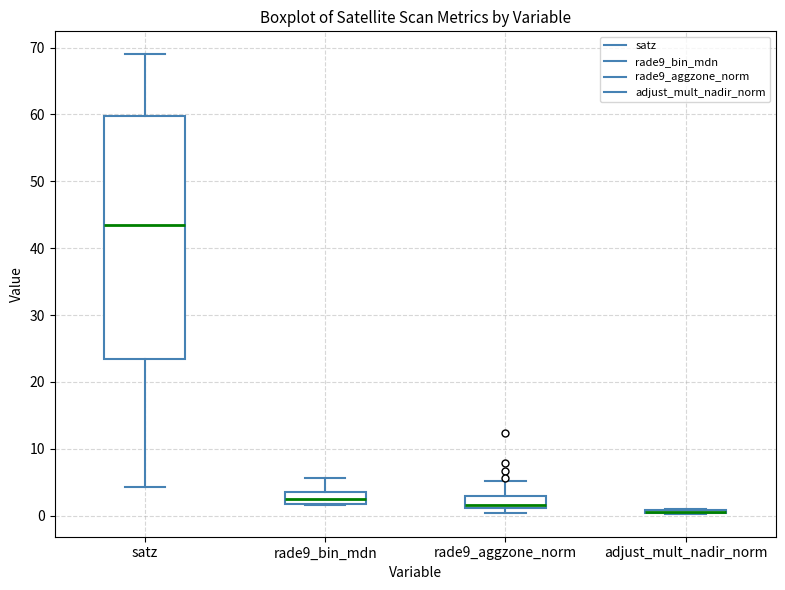

Reading left to right, transcribe this box plot: for each box, give where its median line is, the range the box spans, and where its two whiskers end, as read against the y-axis. The values are not printed on the chart, so give them approximately, as read against the axis.

satz: median 43, box 23 to 60, whiskers 4 to 69
rade9_bin_mdn: median 2 (inside the box), box 2 to 3, whiskers 2 to 6
rade9_aggzone_norm: median 2, box 1 to 3, whiskers 0 to 5
adjust_mult_nadir_norm: box collapsed to a line at 1, whiskers 0 to 1